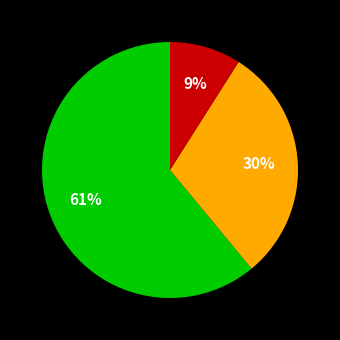

To the nearest percent, what is the average slice percentage?

33%